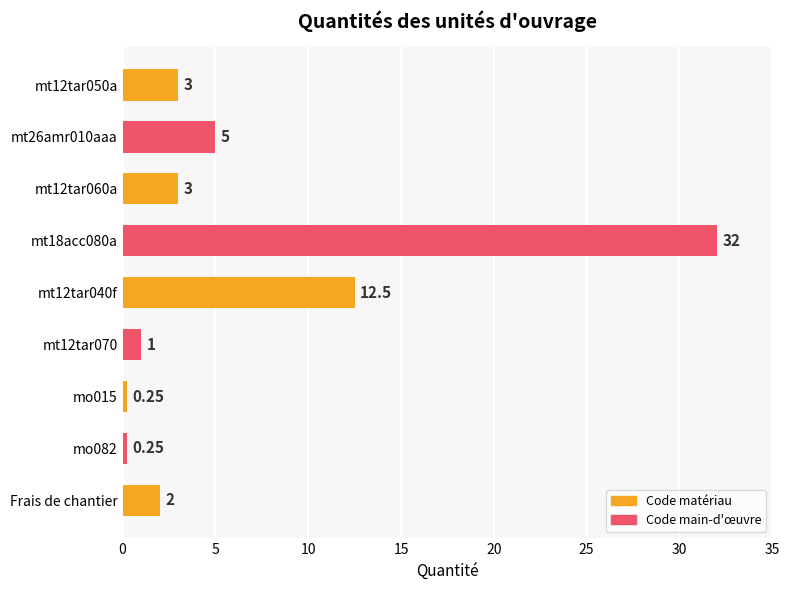

Which label corresponds to the largest value in the chart?

mt18acc080a